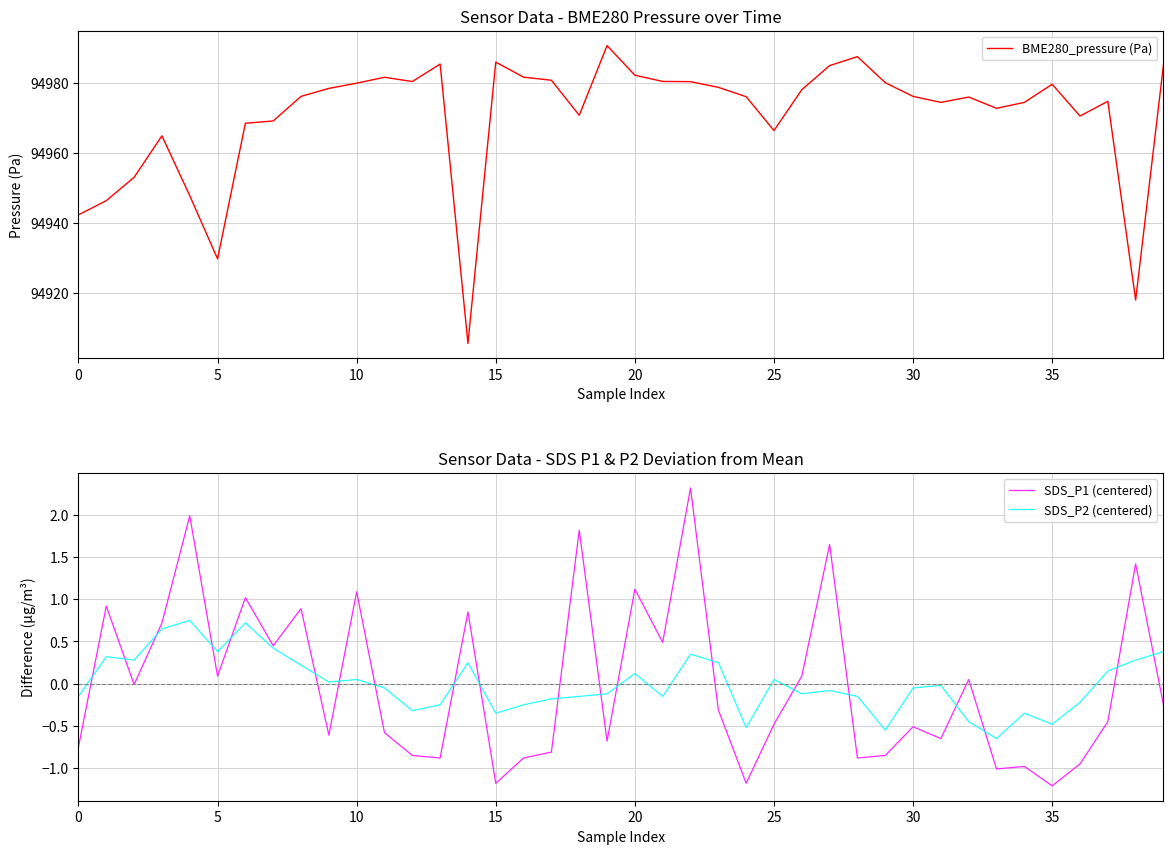

Is the value of SDS_P1 (centered) at 16 greater than the value of BME280_pressure (Pa) at 30?

No